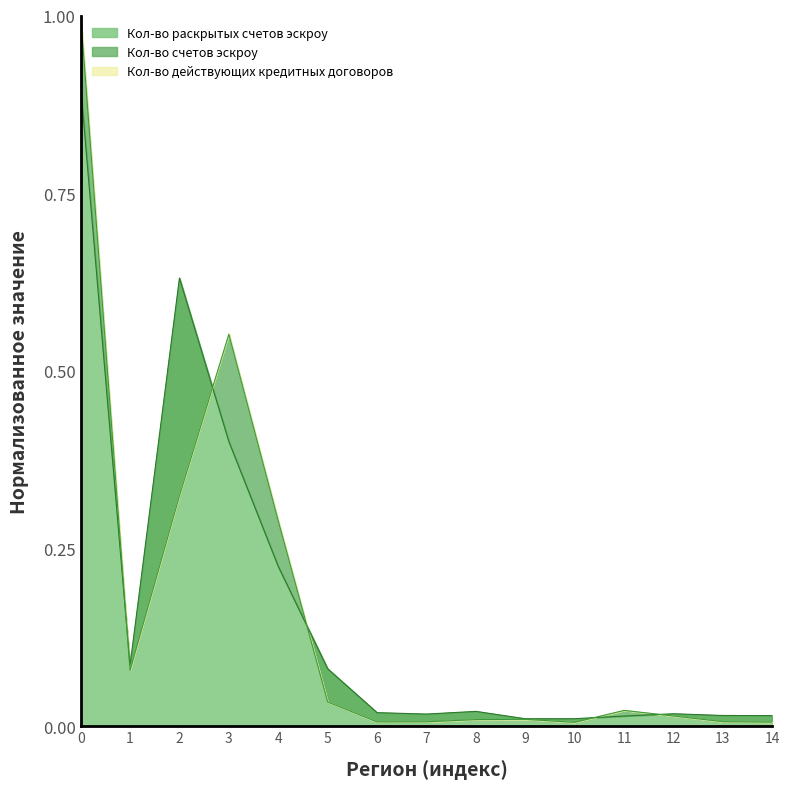

The Кол-во раскрытых счетов эскроу series shows 1.1 at 2. True or false?

False